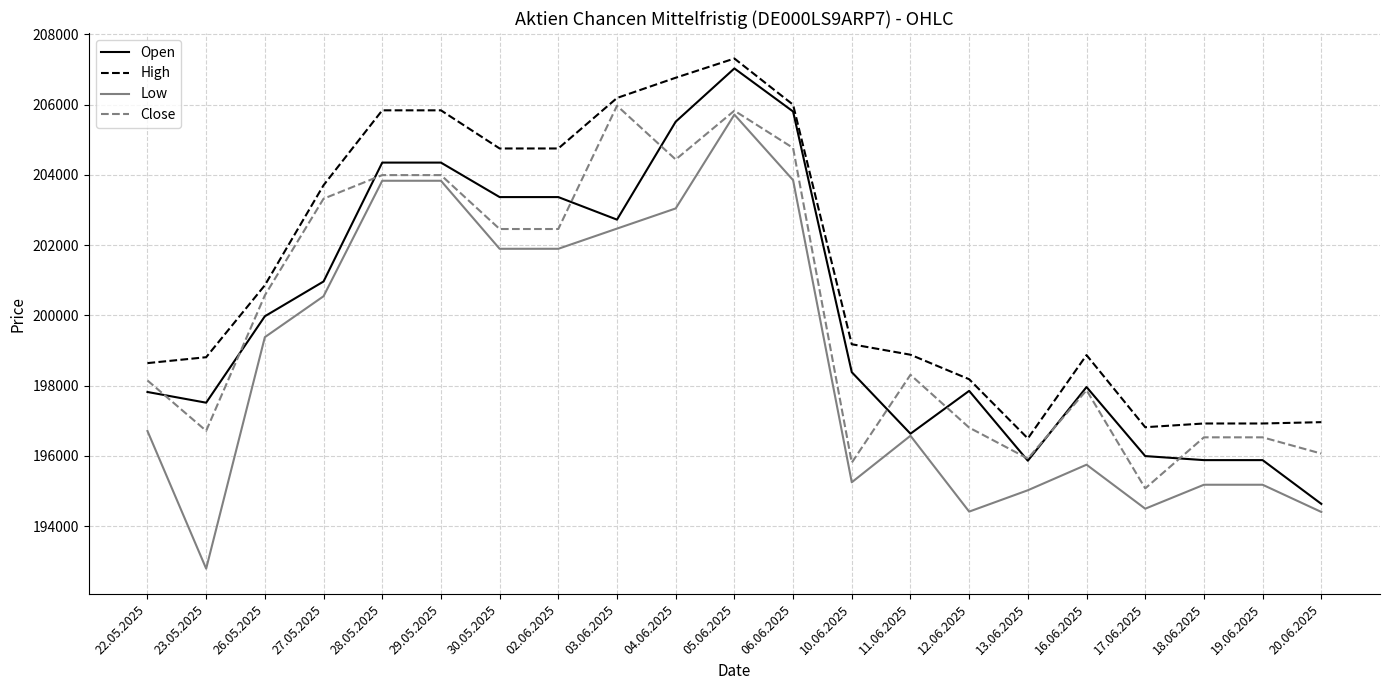

Which series has the widest spread of values?

Low